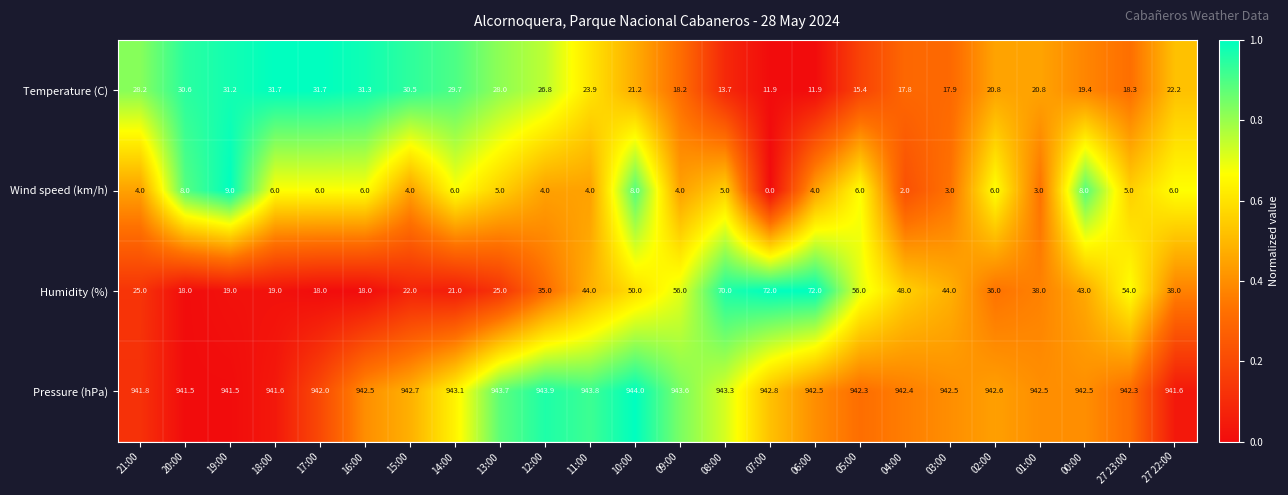

At 00:00, list the series in order from smallest to largest.

Wind speed (km/h), Temperature (C), Humidity (%), Pressure (hPa)